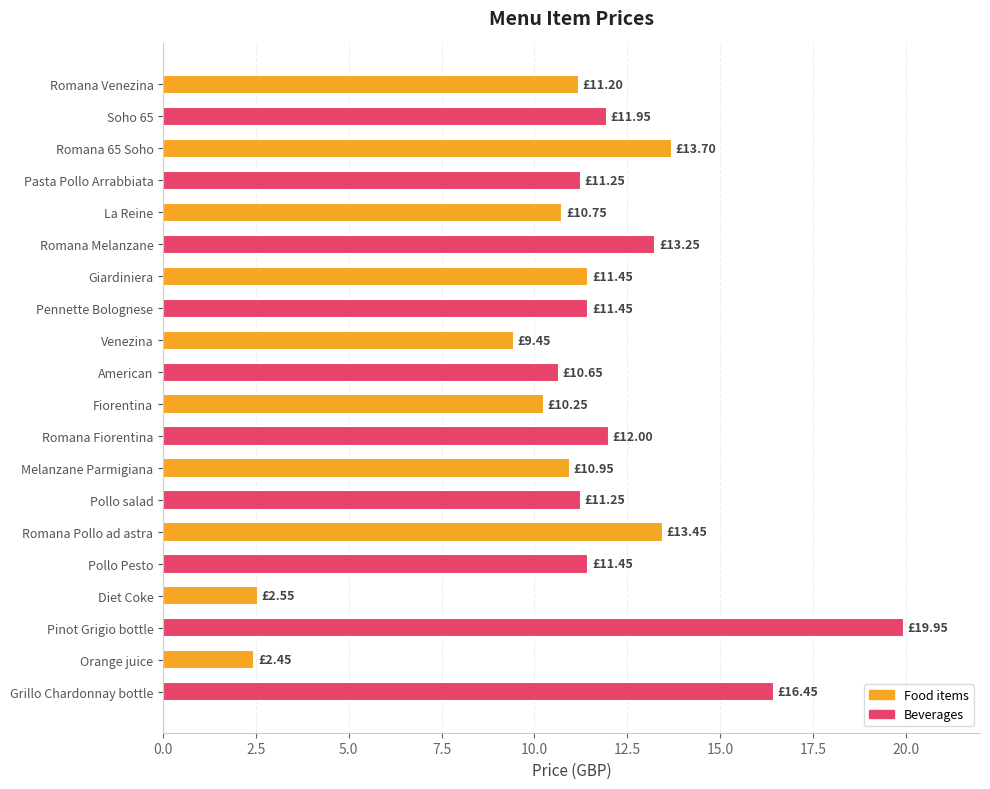

Approximately how many times larger is the value at Pollo Pesto compared to Romana Pollo ad astra?

0.9